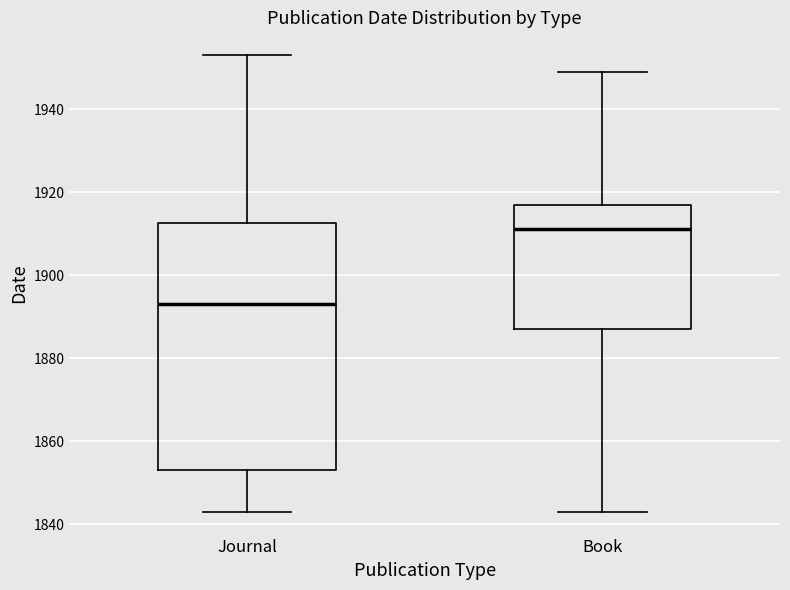

Where is the lower edge of the box for Book on the y-axis? The values are not printed on the chart, so give them approximately, as read against the axis.

1888